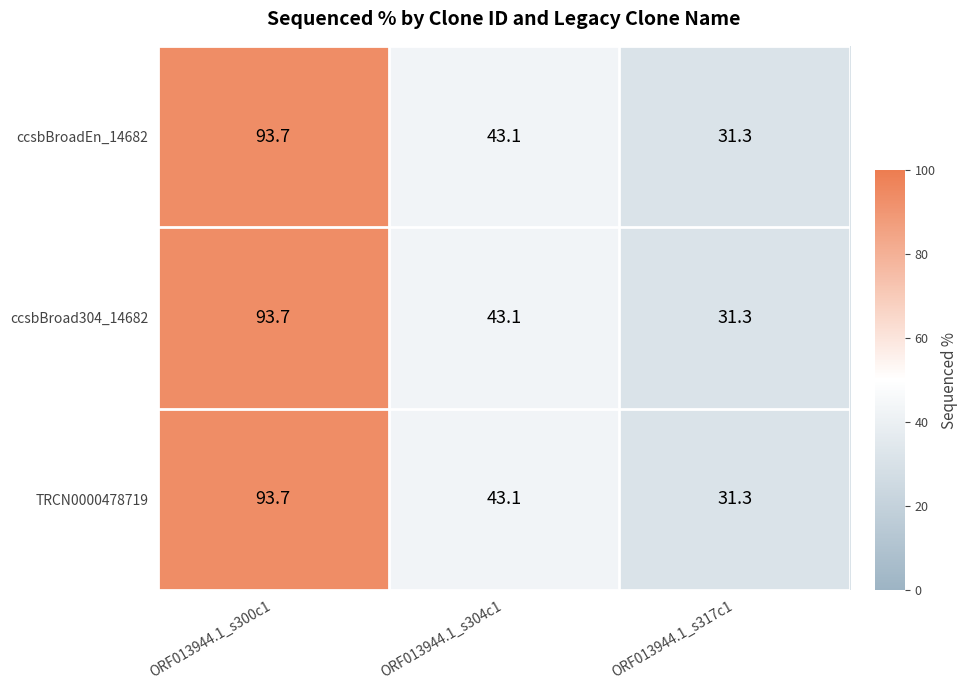

Reading left to right, transcribe all the data shown in this chart.

ccsbBroadEn_14682: ORF013944.1_s300c1=93.7	ORF013944.1_s304c1=43.1	ORF013944.1_s317c1=31.3
ccsbBroad304_14682: ORF013944.1_s300c1=93.7	ORF013944.1_s304c1=43.1	ORF013944.1_s317c1=31.3
TRCN0000478719: ORF013944.1_s300c1=93.7	ORF013944.1_s304c1=43.1	ORF013944.1_s317c1=31.3